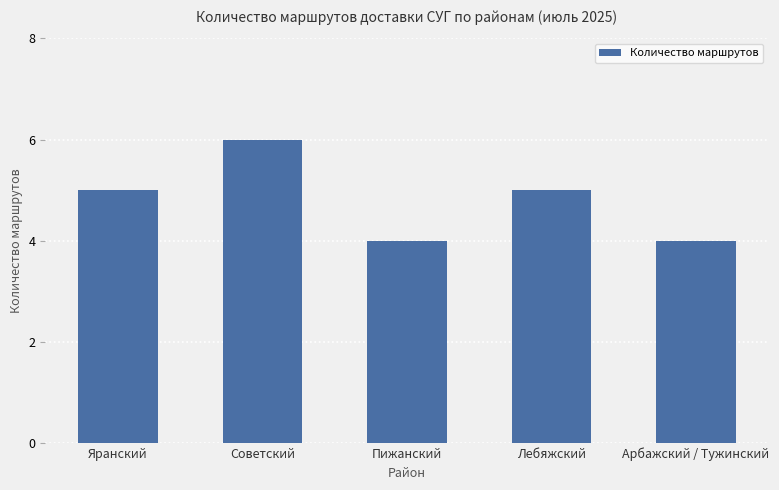

Read the value at Яранский.

5